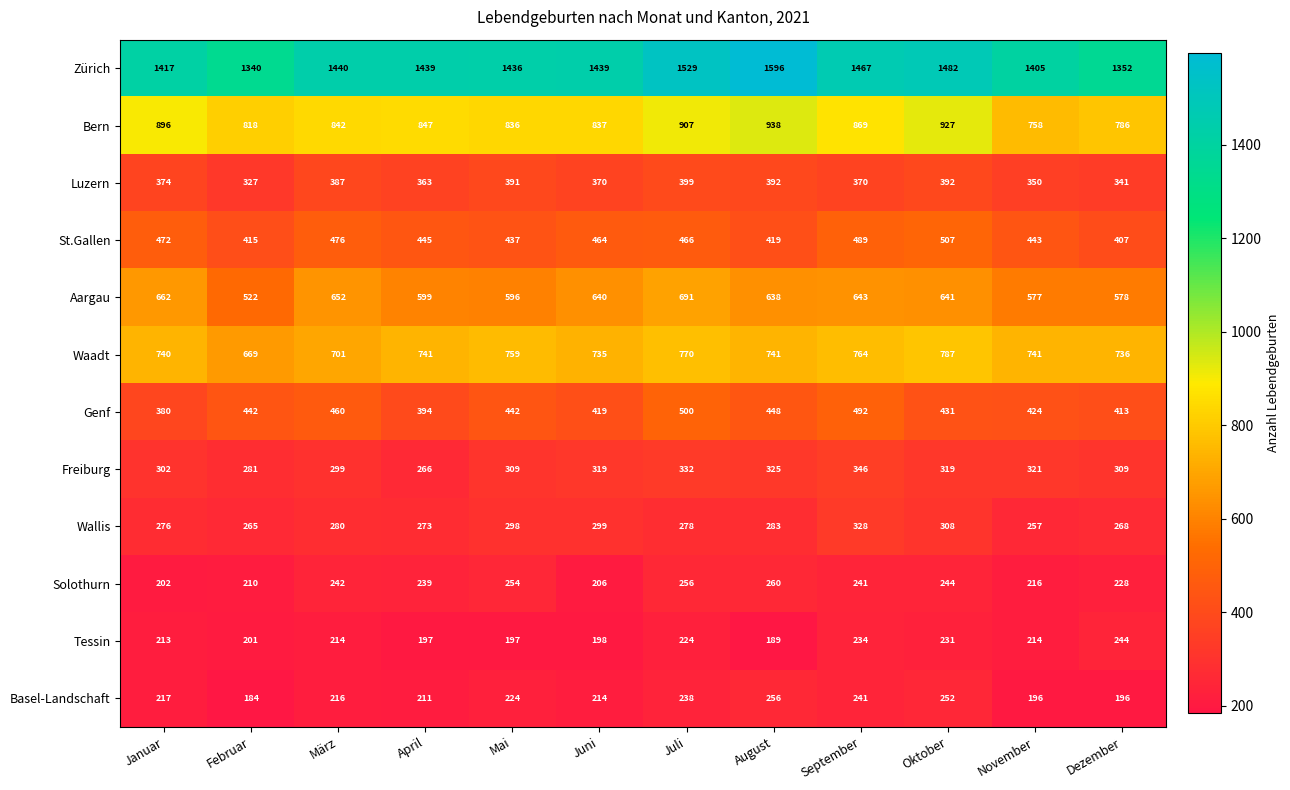

The St.Gallen series shows 243 at Dezember. True or false?

False